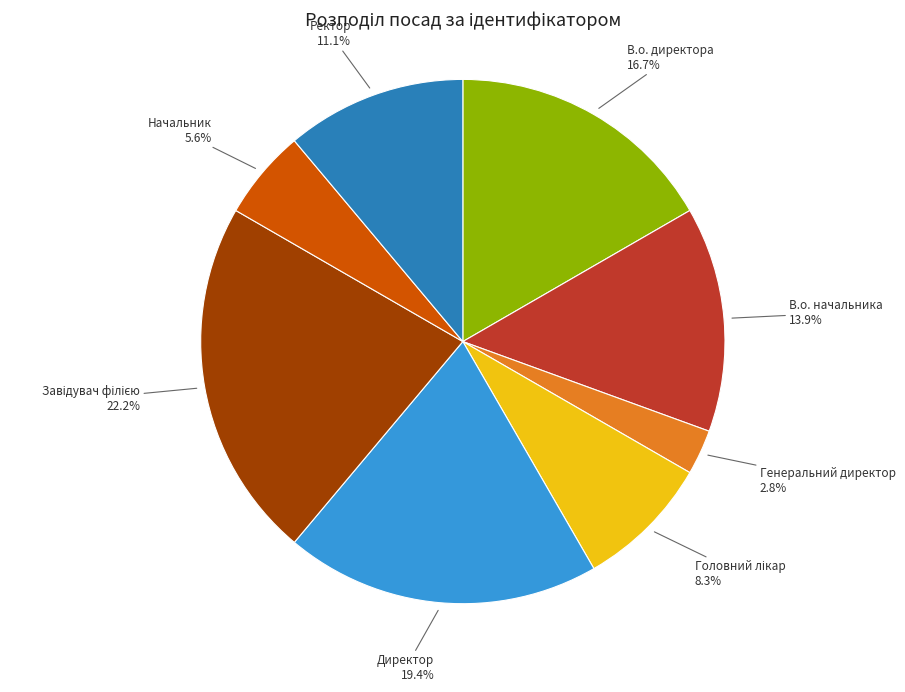

What percentage is the В.о. начальника slice, to the nearest percent?

14%